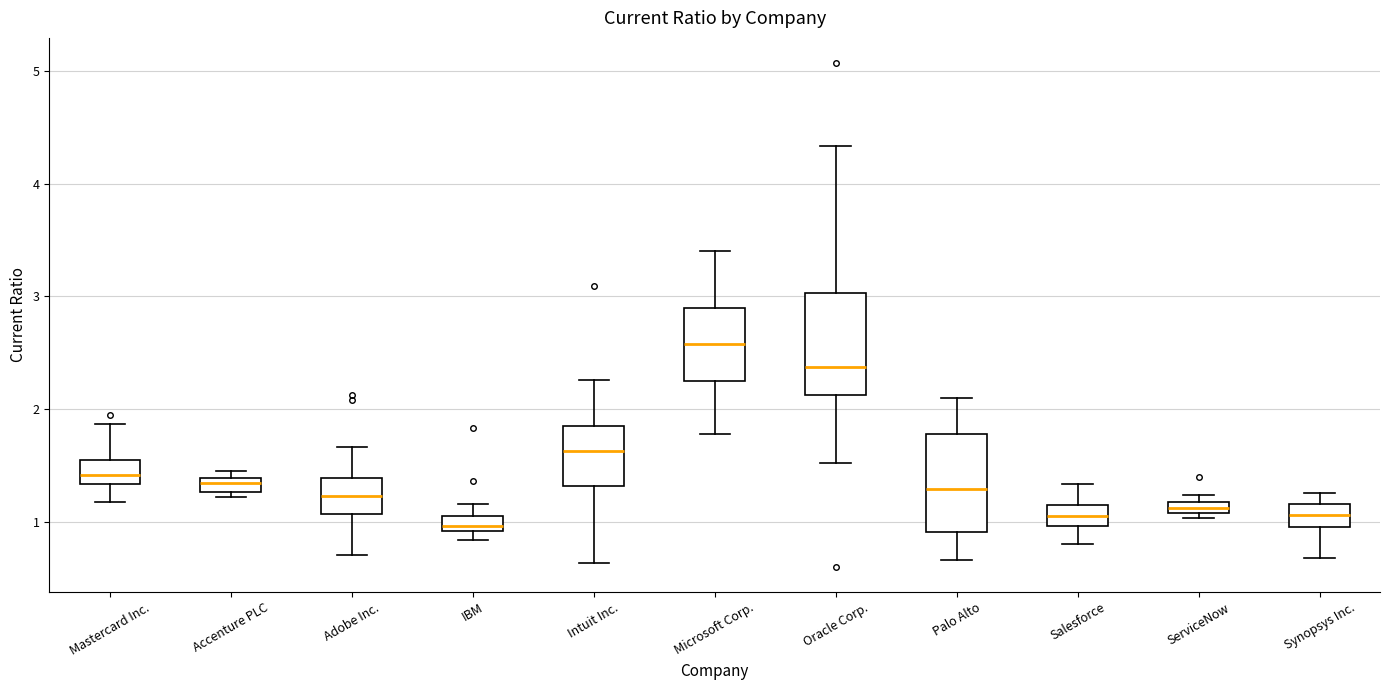

Where does the lower whisker of the box for Salesforce end on the y-axis? The values are not printed on the chart, so give them approximately, as read against the axis.

0.8